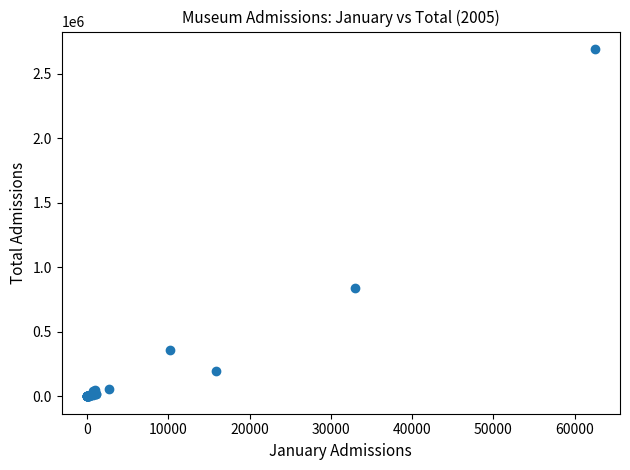

What Y value in the scatter plot is closest to 1346513?

839401